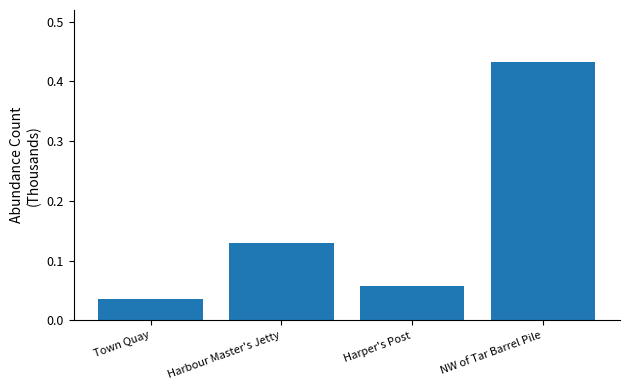

The value at Harbour Master's Jetty is 0.2. True or false?

False